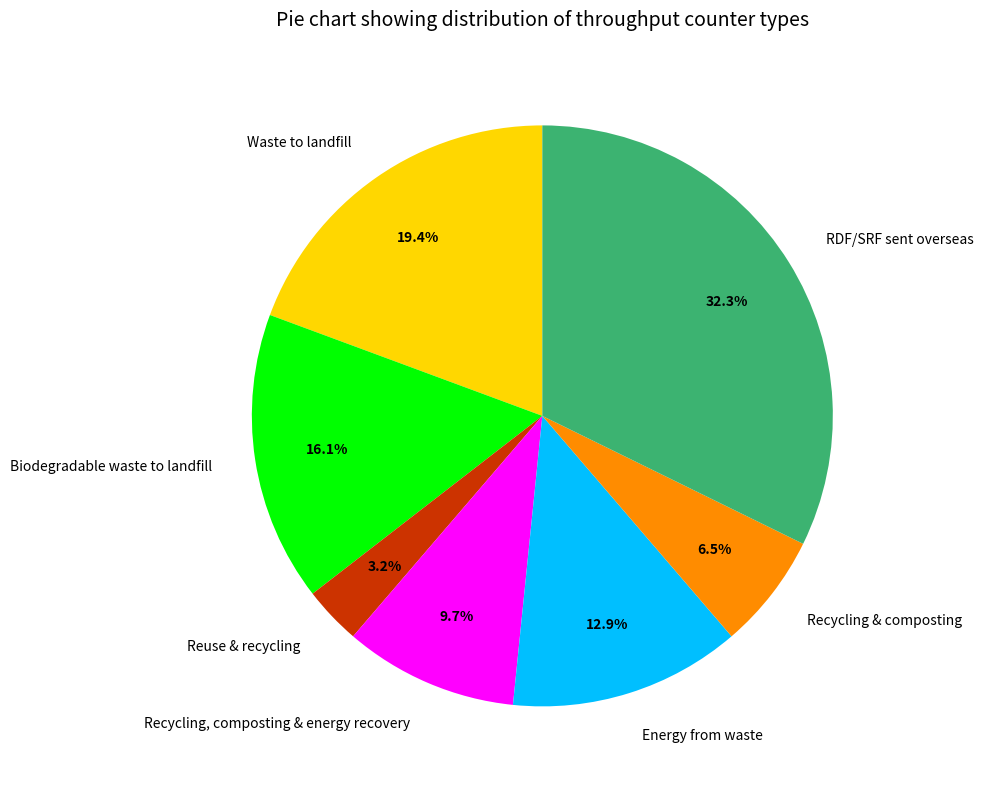

Count the number of slices in the pie.

7